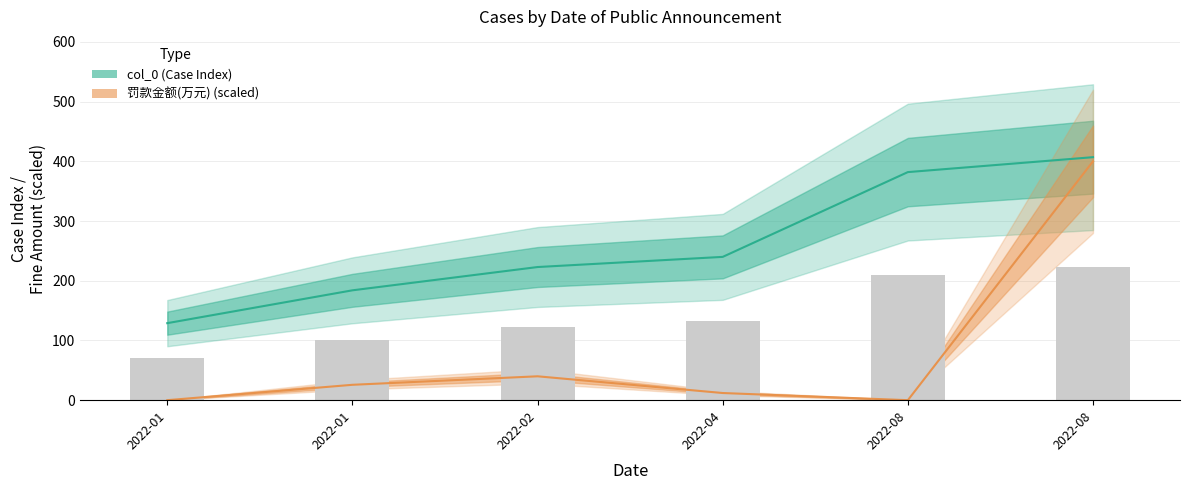

Which series changed the most between 2022-01 and 2022-01?

col_0